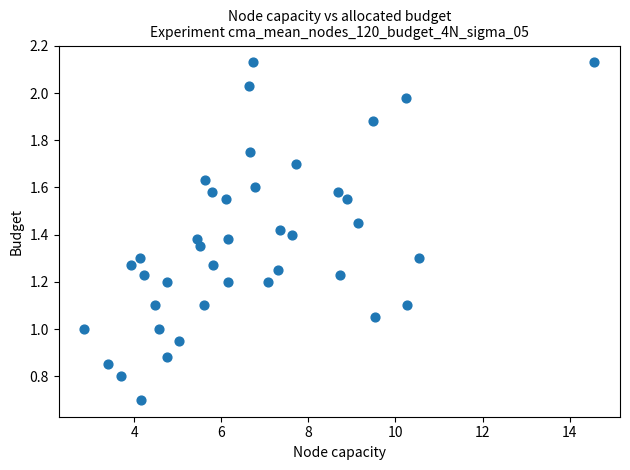

What is the range of X values (max minus min)?

11.7